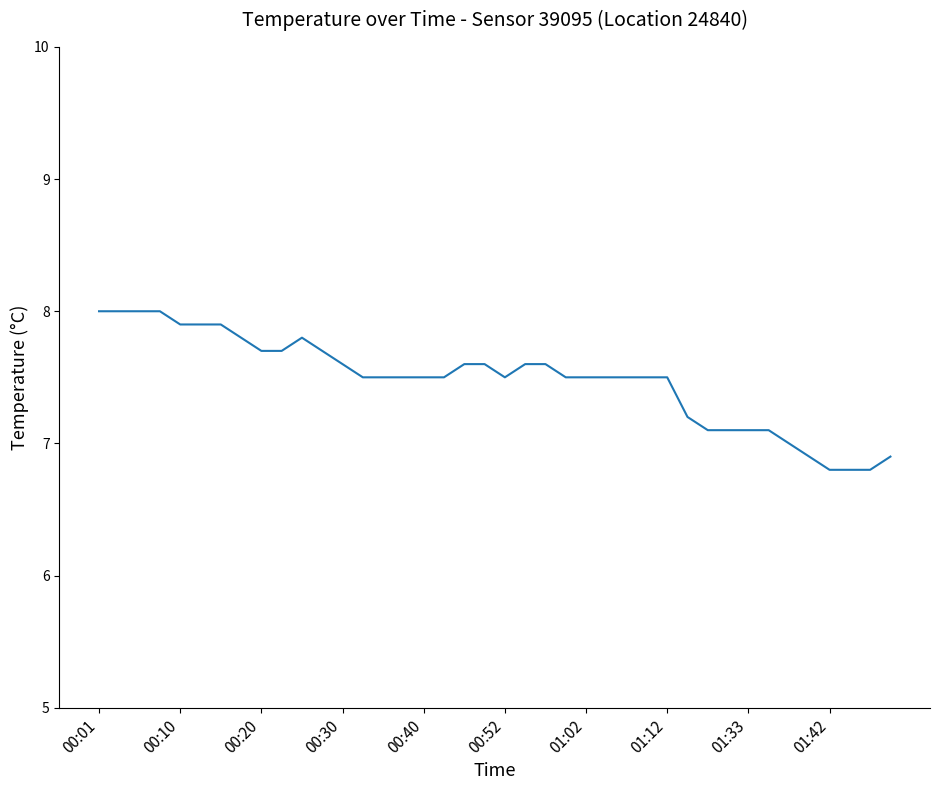

What is the maximum value shown in the chart?

8.0